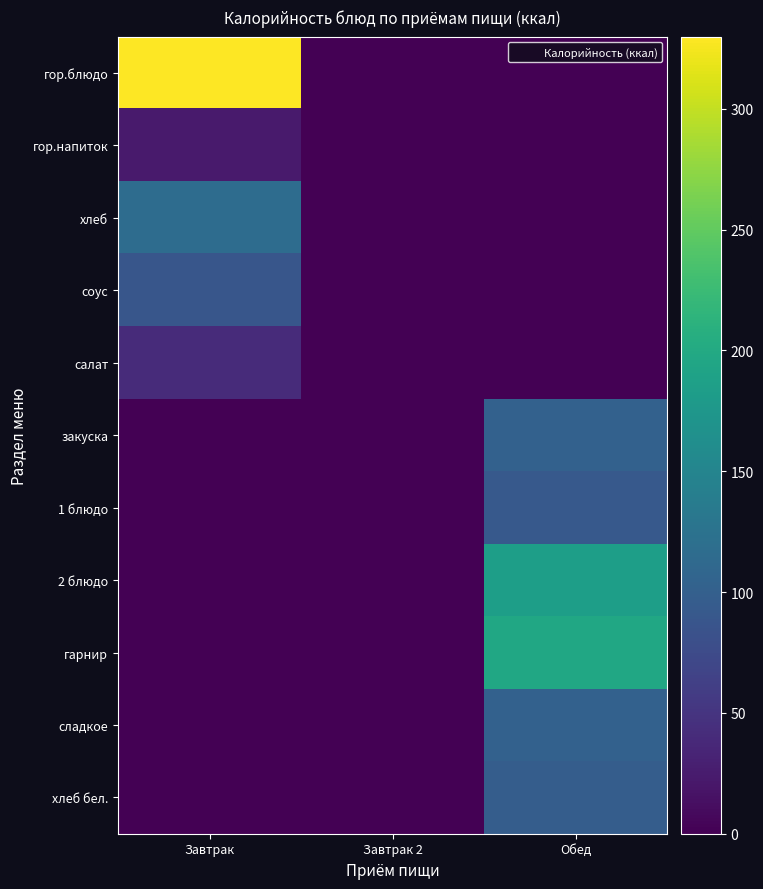

What is the spread (max minus min) of values at Завтрак?

329.9